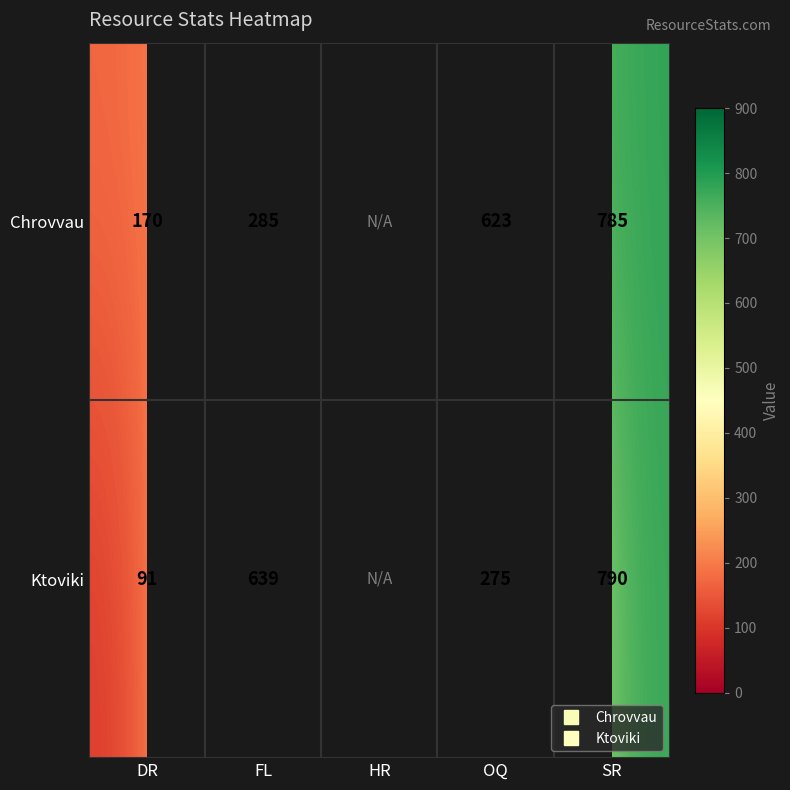

What is the sum of the Chrovvau values at SR and OQ?

1408.0